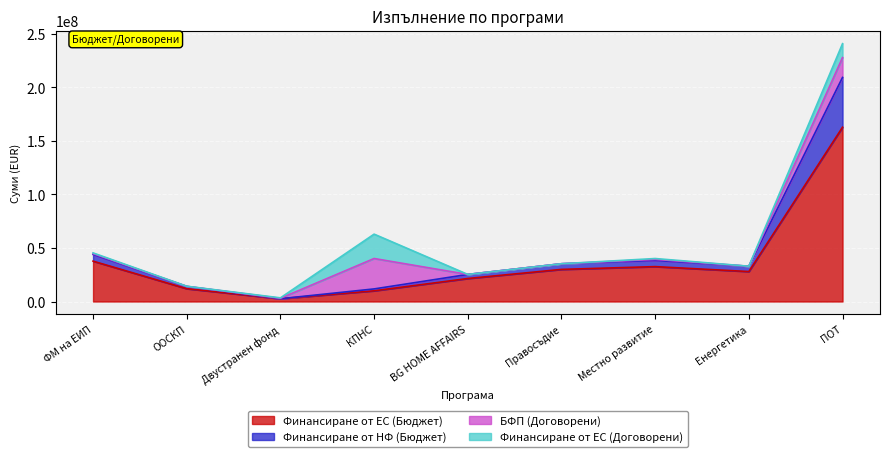

At which category is the sum across all series the highest?

ПОТ